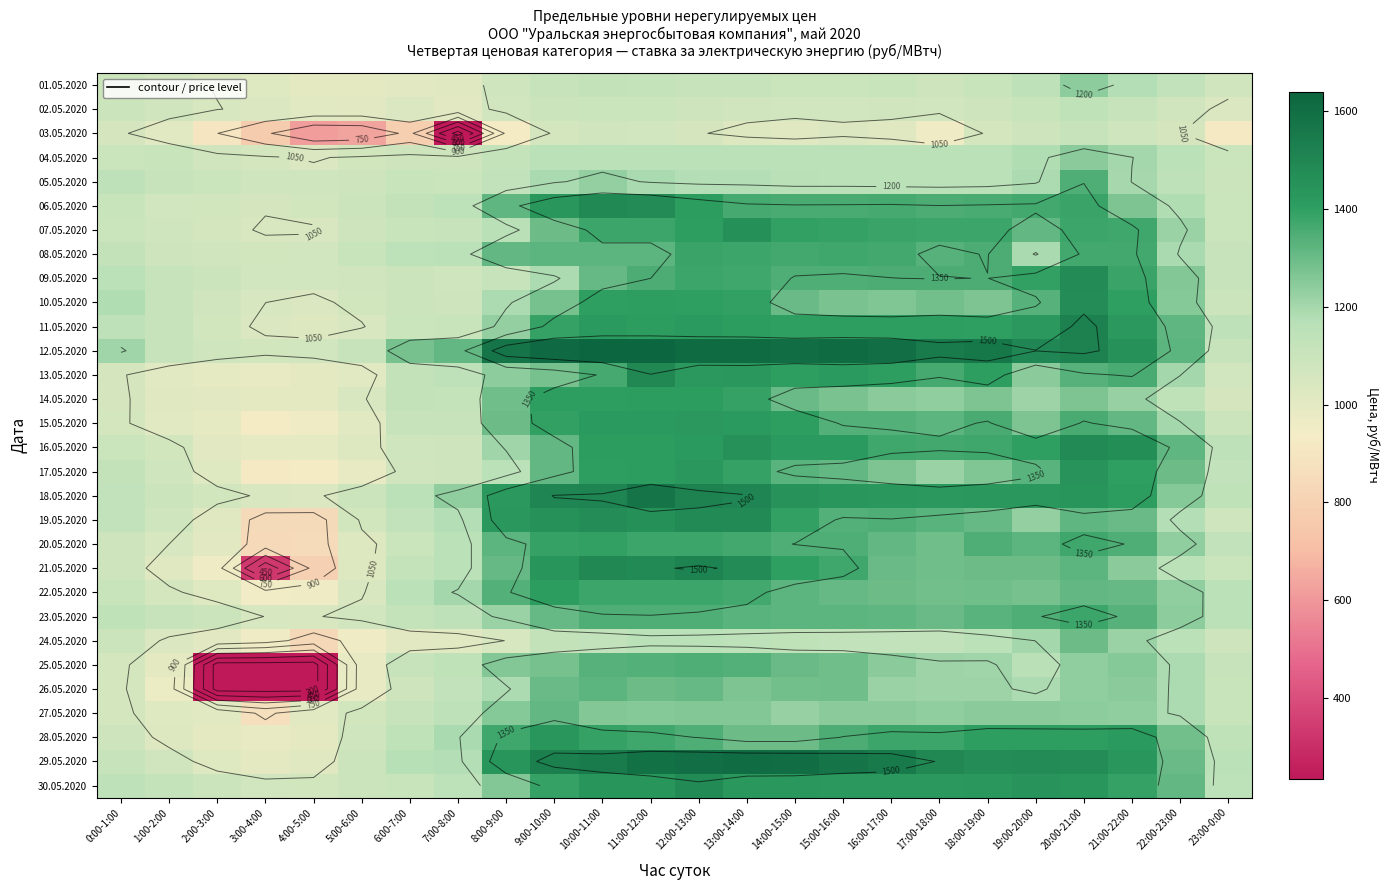

Where does the 15.05.2020 series first go above 1312?

9:00-10:00